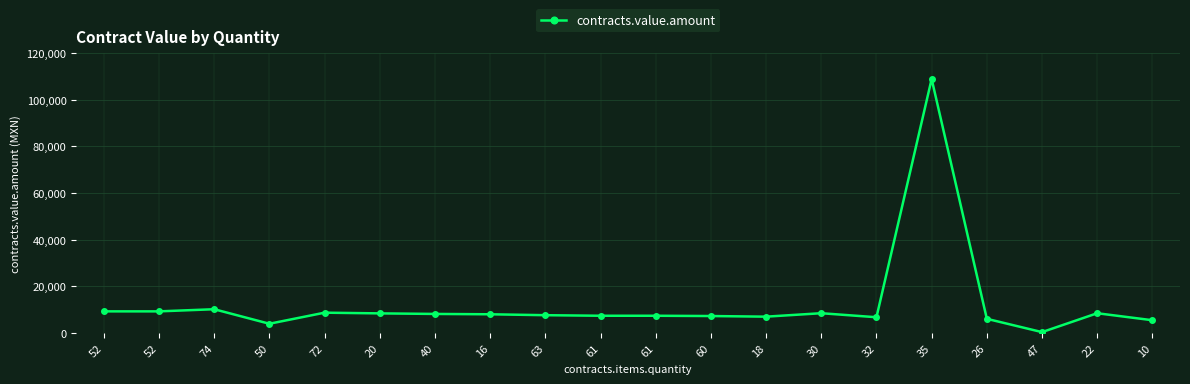

The value at 40 is 8100.0. True or false?

True